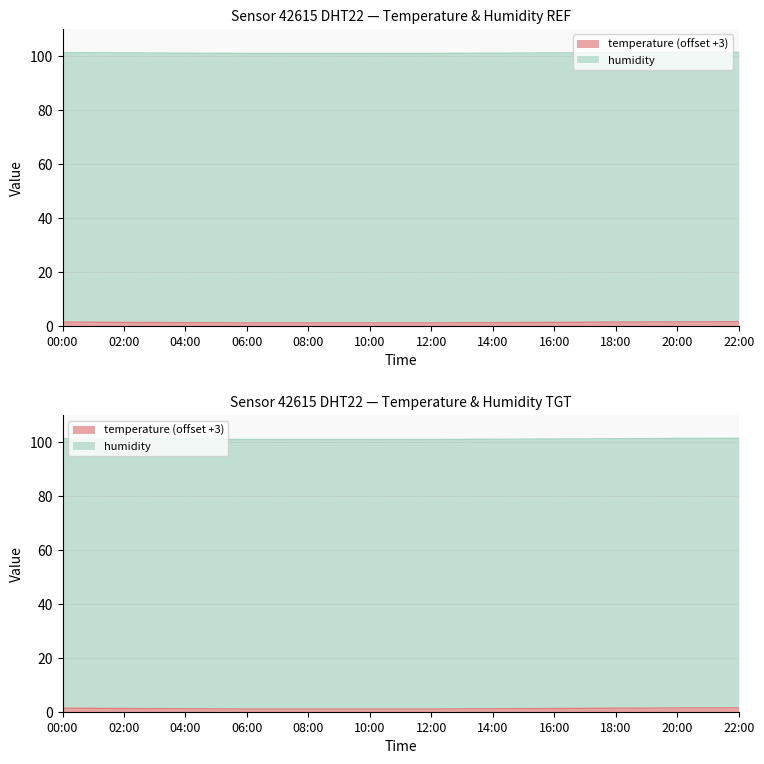

True or false: temperature has a value of -1.8 at 01:30.

True